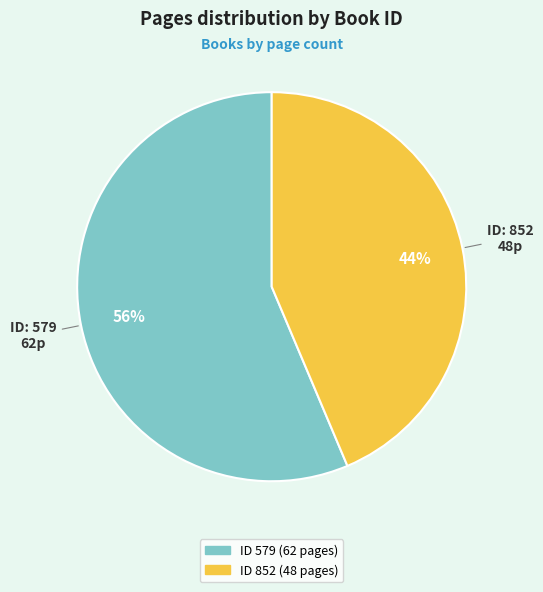

Does any single category account for the majority?

Yes